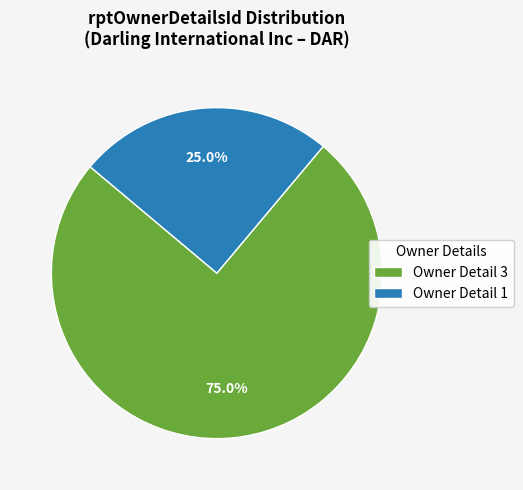

What portion of the pie excludes Owner Detail 3?

25.0%